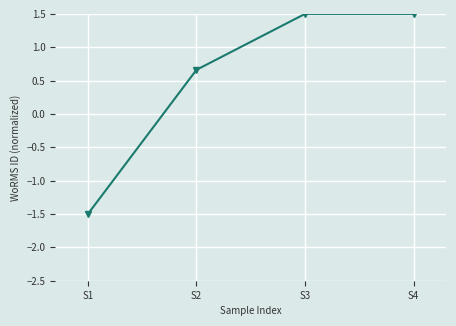

Which has a higher value, S4 or S1?

S4